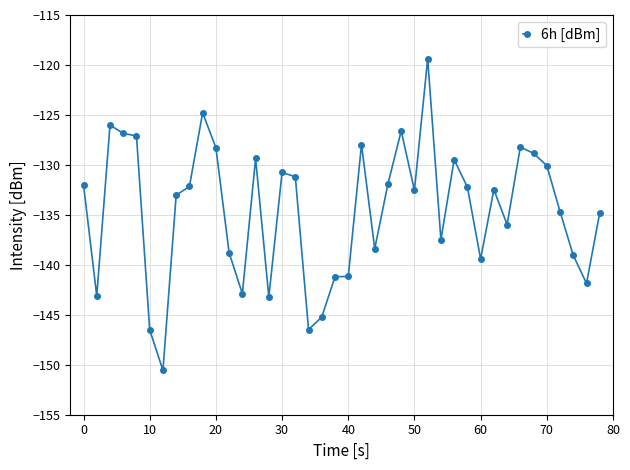

What is the smallest value displayed?

-150.6